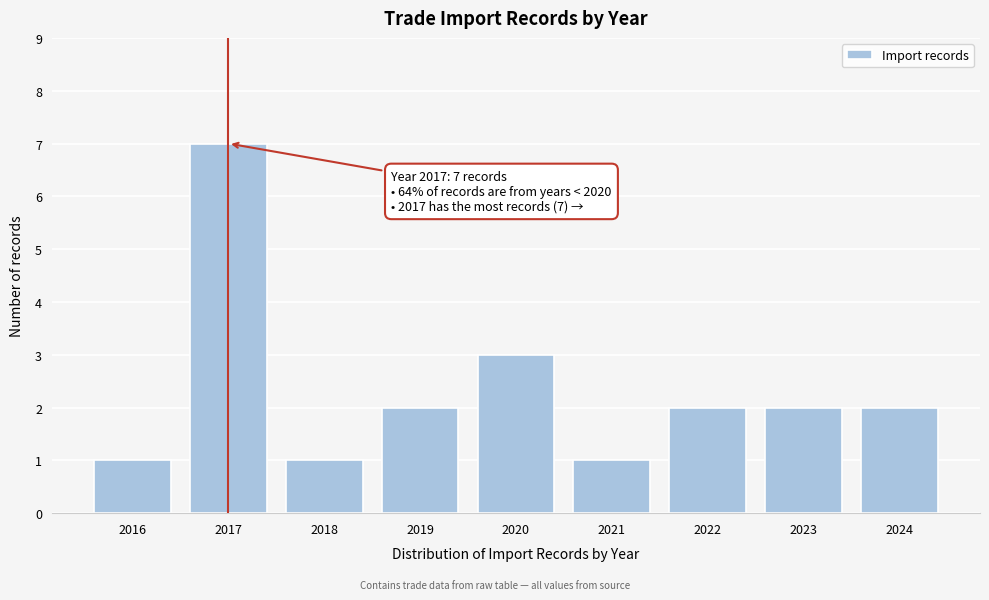

Reading left to right, transcribe all the data shown in this chart.

2016=1	2017=7	2018=1	2019=2	2020=3	2021=1	2022=2	2023=2	2024=2